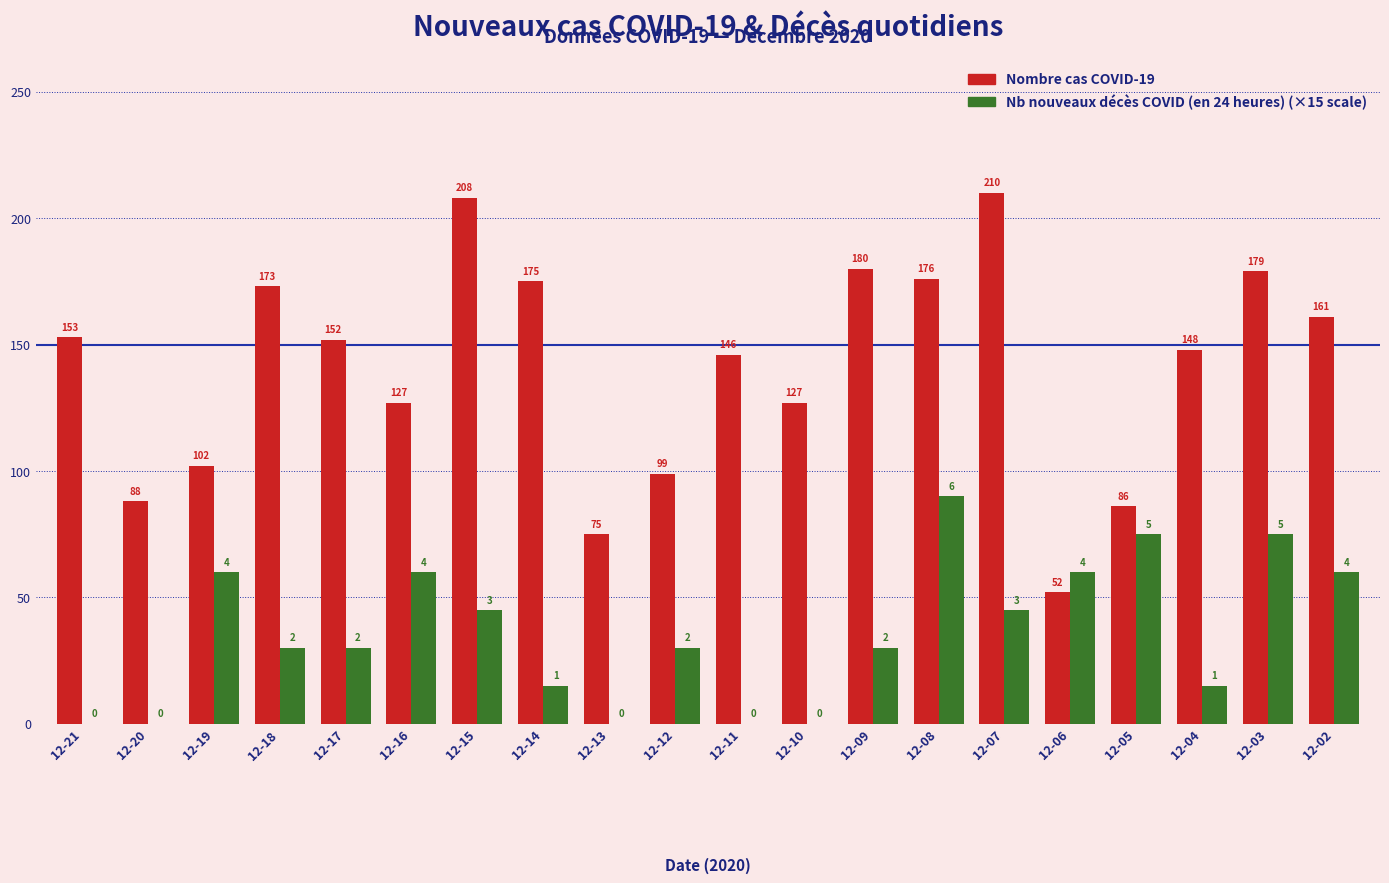

At which category is the sum across all series the highest?

12-08